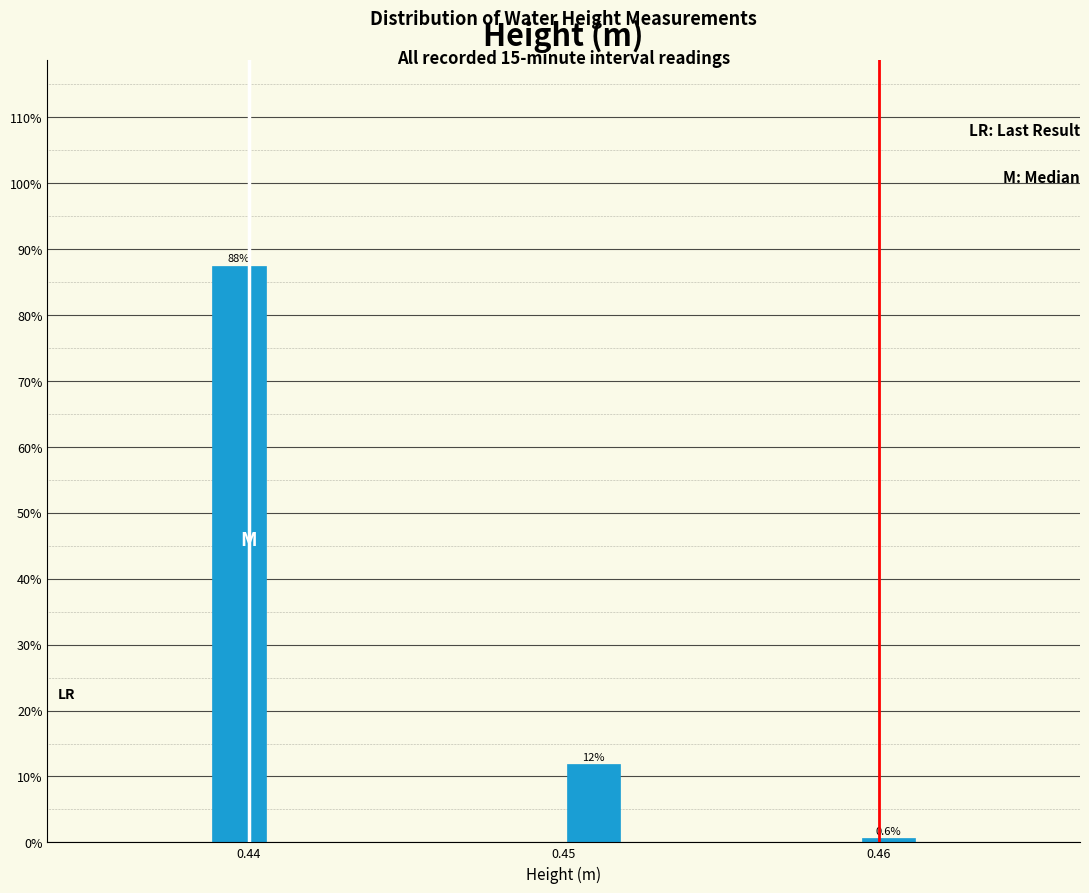

Around what value on the x-axis is the tallest bar? Give the approximate position of its centre, as read against the axis.

0.440